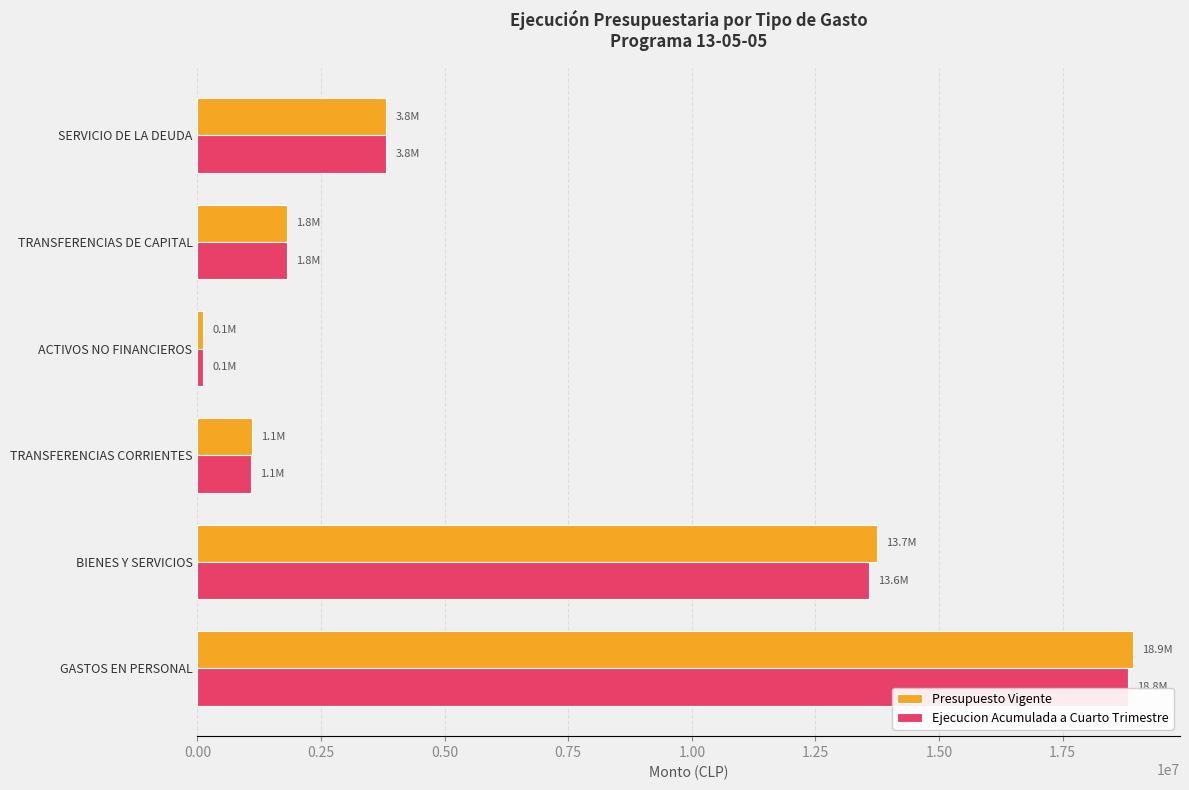

Rank the categories by Presupuesto Vigente value from highest to lowest.

GASTOS EN PERSONAL, BIENES Y SERVICIOS, SERVICIO DE LA DEUDA, TRANSFERENCIAS DE CAPITAL, TRANSFERENCIAS CORRIENTES, ACTIVOS NO FINANCIEROS